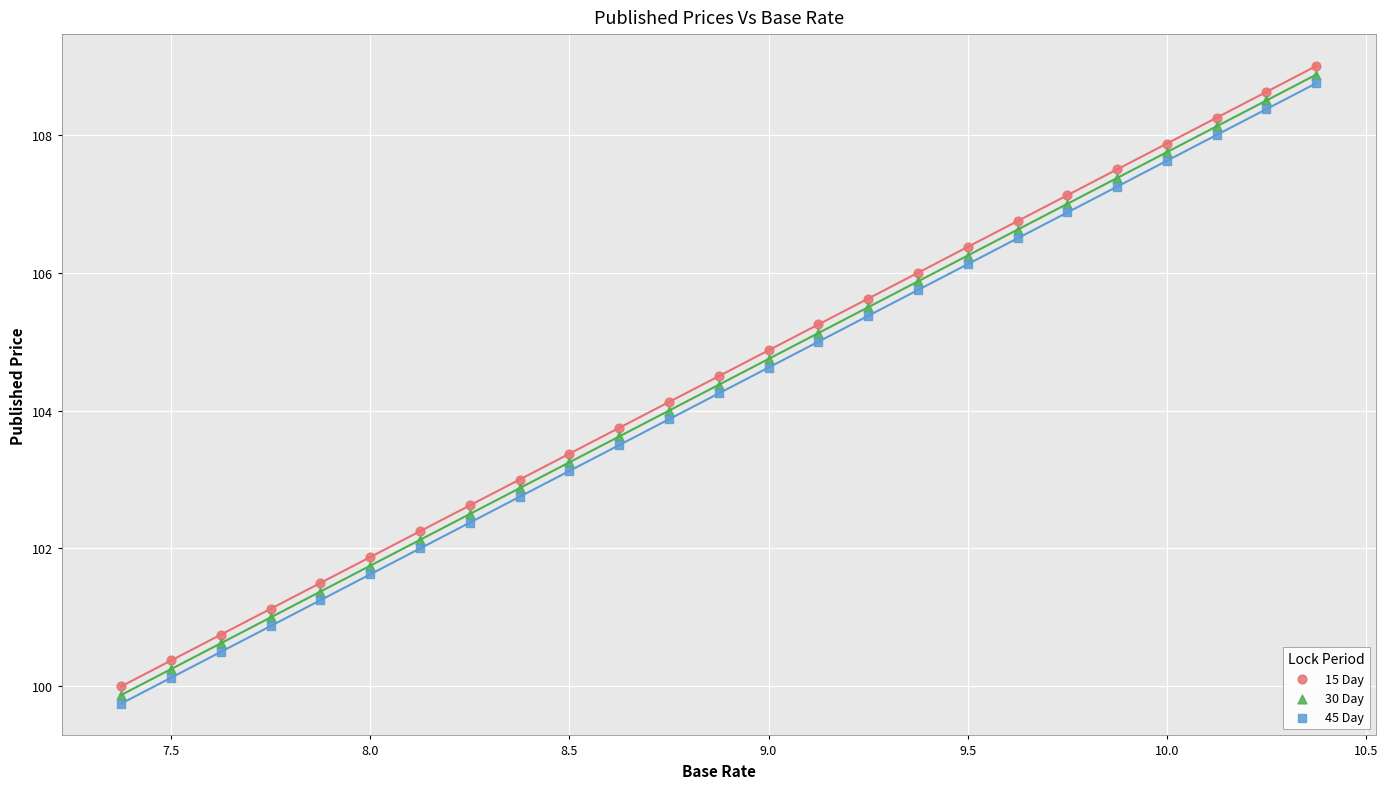

What is the X range (max minus min) for the scatter plot?

3.0